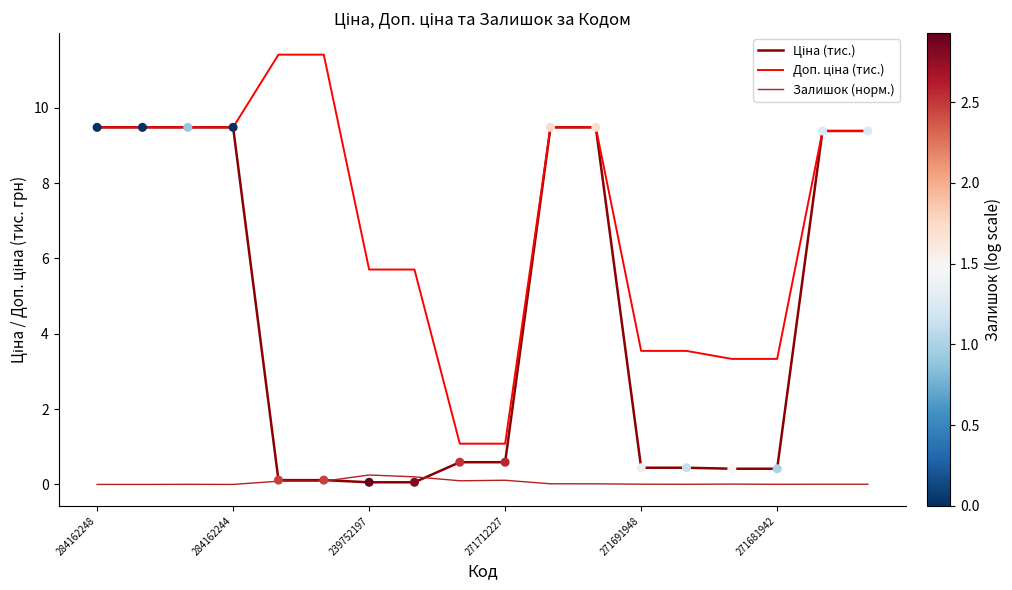

What is the maximum value shown in the chart?

11.4